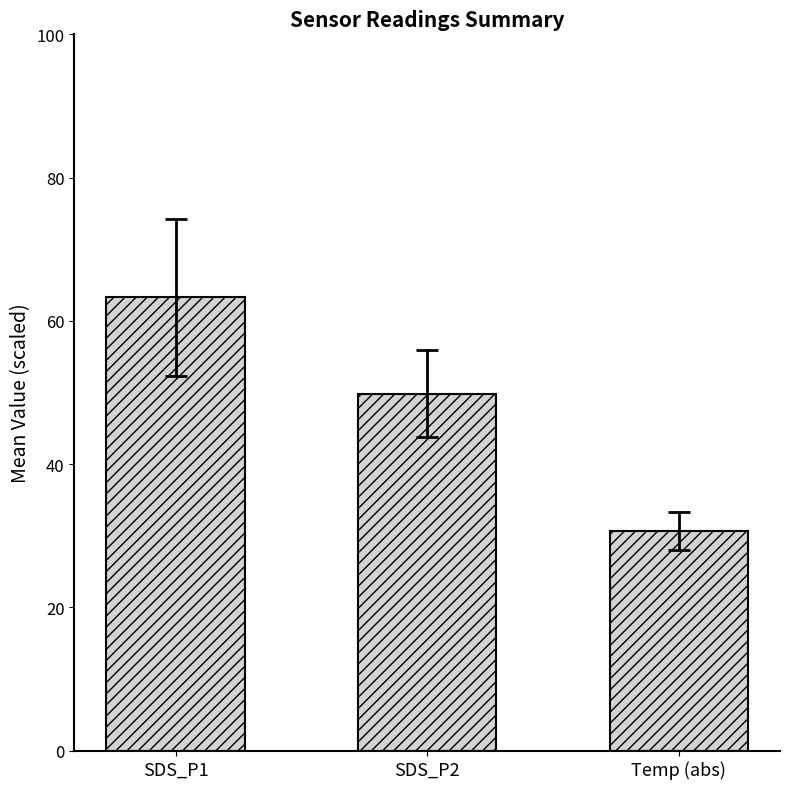

Which label corresponds to the smallest value in the chart?

Temp (abs)